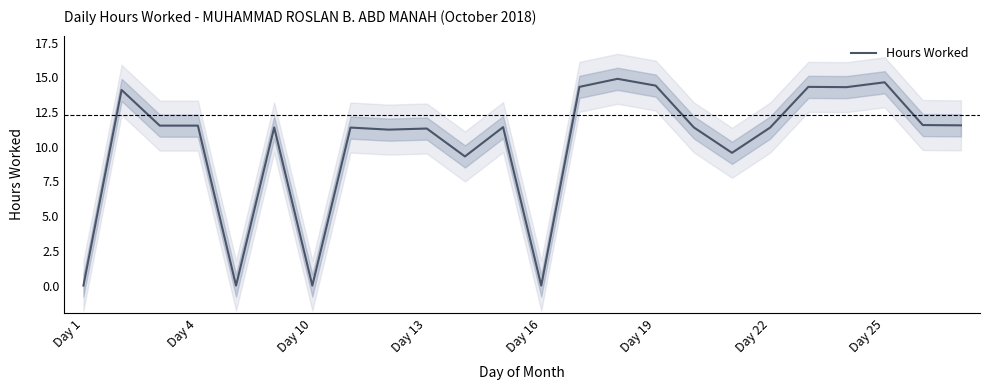

How many data points are less than 11?

6